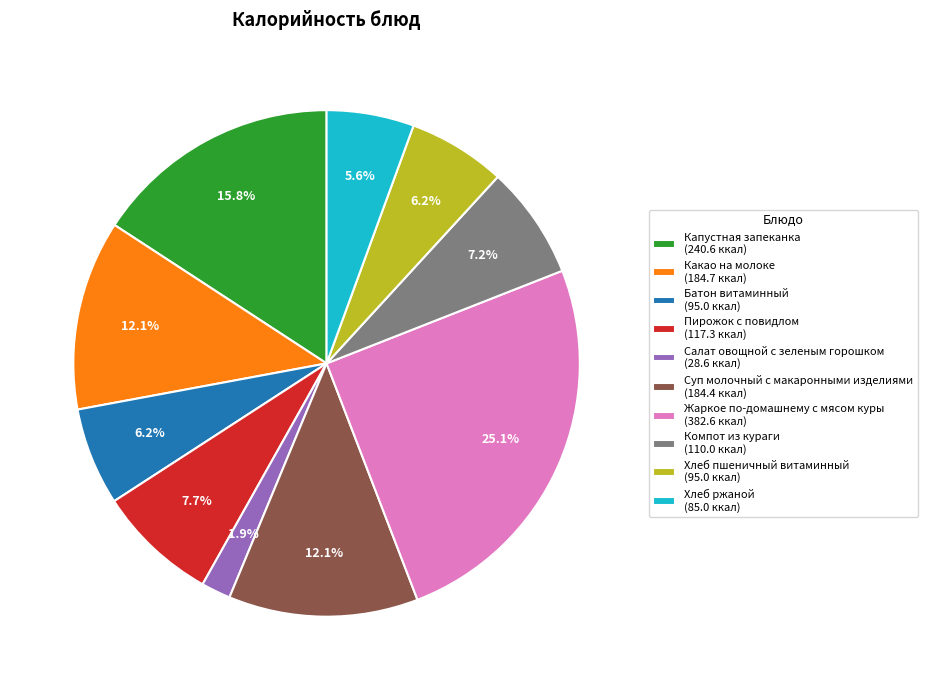

Which slice is the smallest?

Салат овощной с зеленым горошком